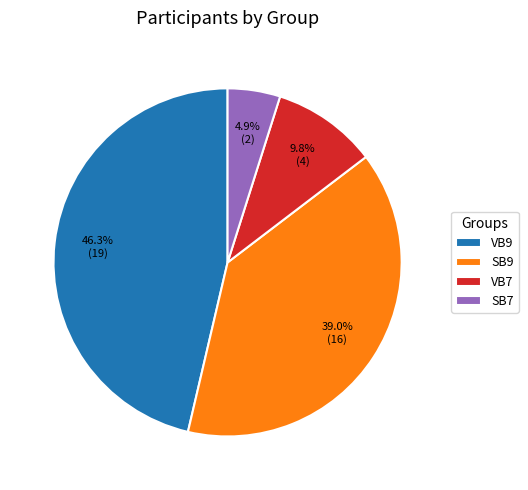

Which category has the smallest portion of the pie?

SB7